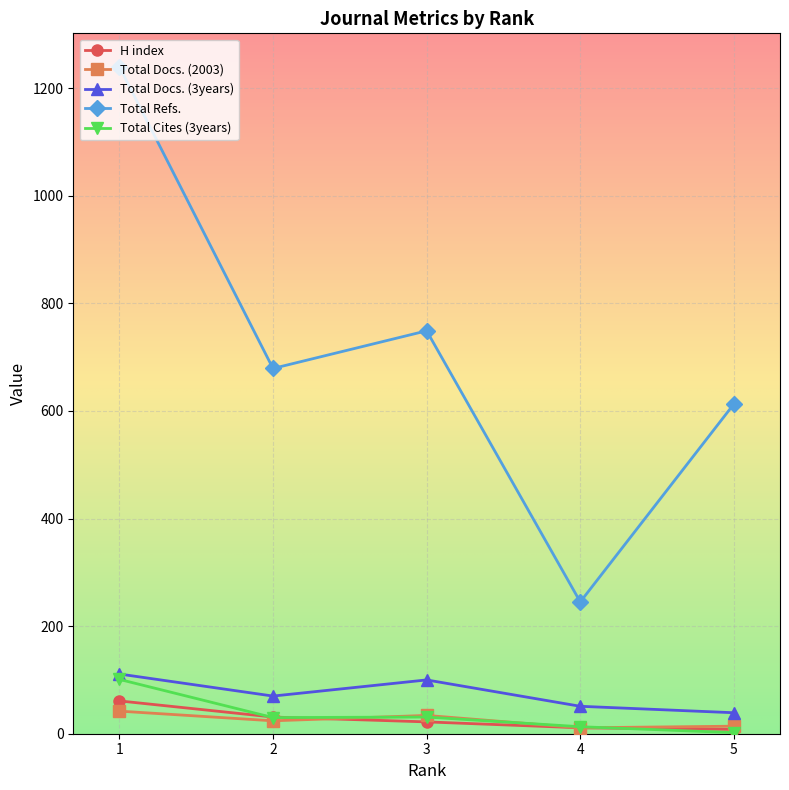

Reading left to right, what are all the values shown in this chart?

H index: 5=8	4=11	3=22	2=31	1=61
Total Docs. (2003): 5=14	4=11	3=34	2=24	1=42
Total Docs. (3years): 5=39	4=51	3=100	2=70	1=111
Total Refs.: 5=613	4=245	3=749	2=679	1=1240
Total Cites (3years): 5=2	4=13	3=31	2=30	1=101